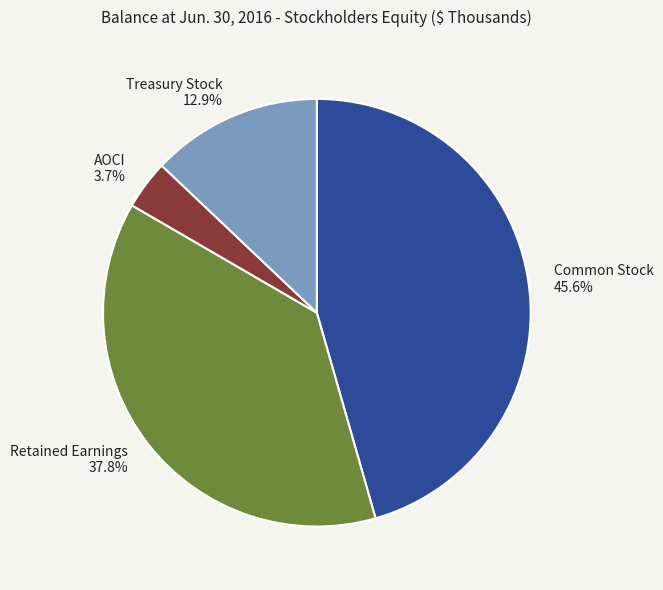

Which slice is the smallest?

AOCI